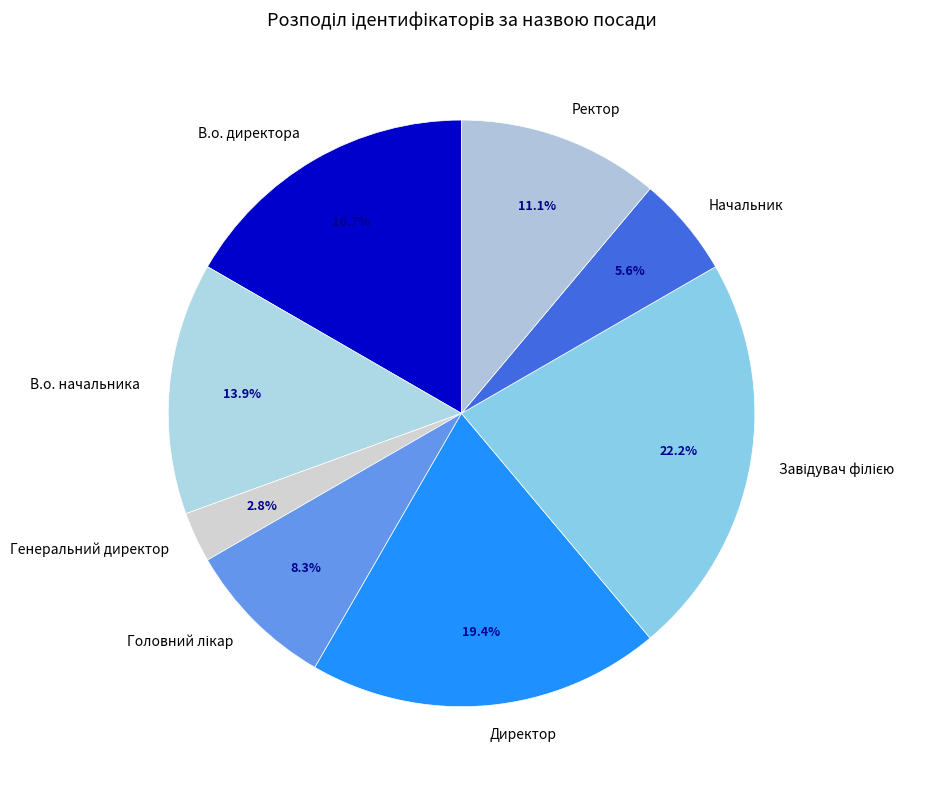

Is there any slice that represents more than half of the pie?

No